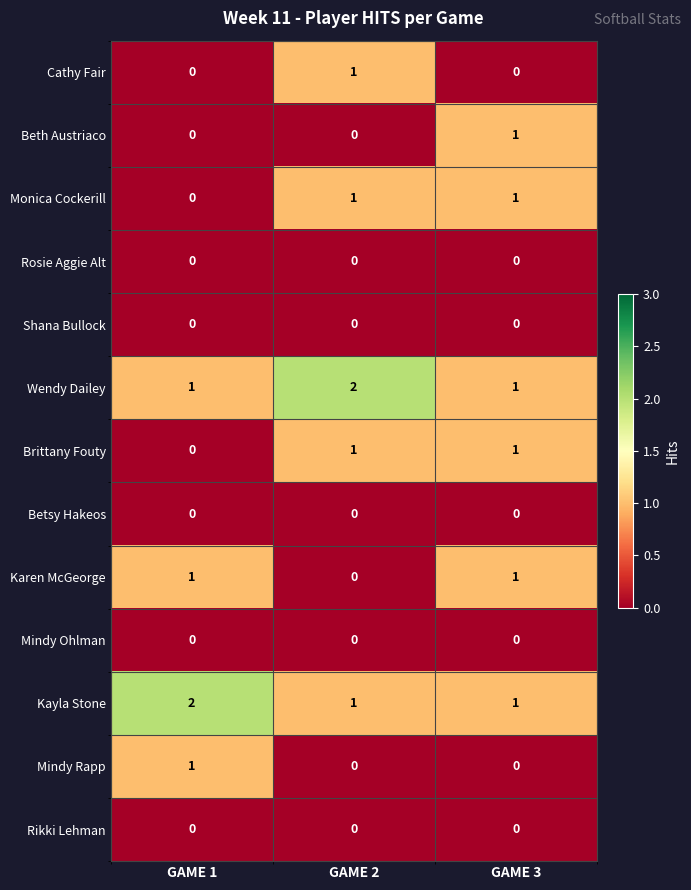

What is the sum of all Kayla Stone values?

4